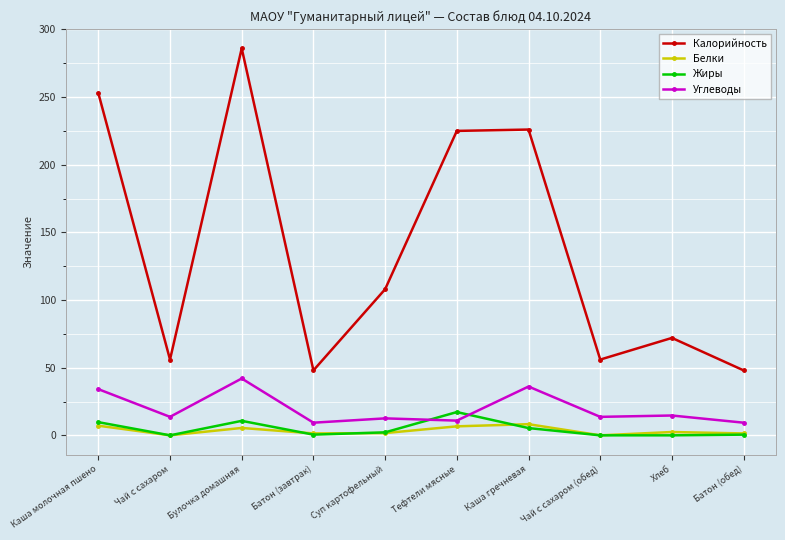

What is the difference between the maximum and minimum values in the Углеводы series?

32.7